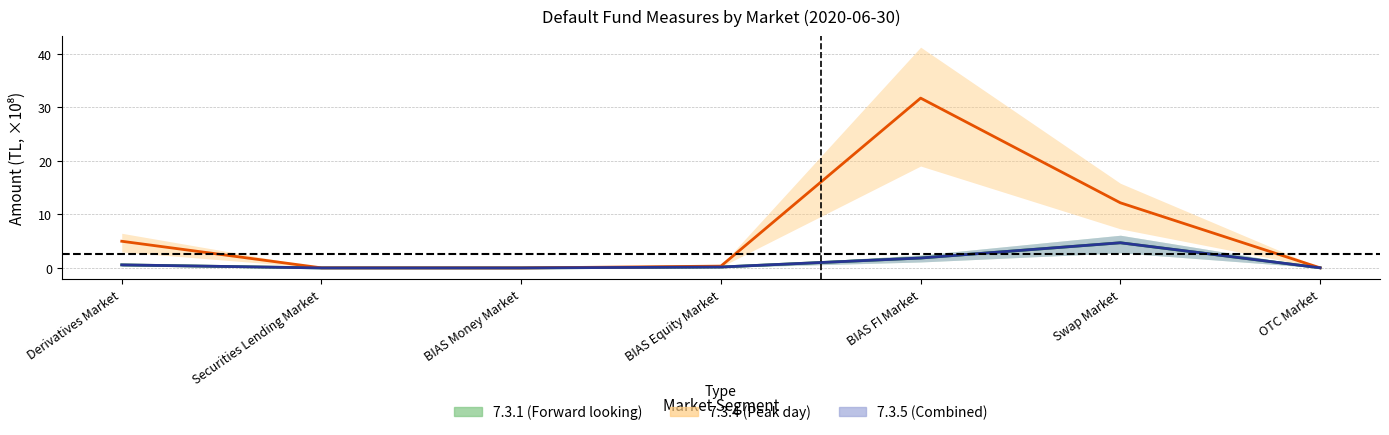

At which category is the sum across all series the highest?

BIAS FI Market